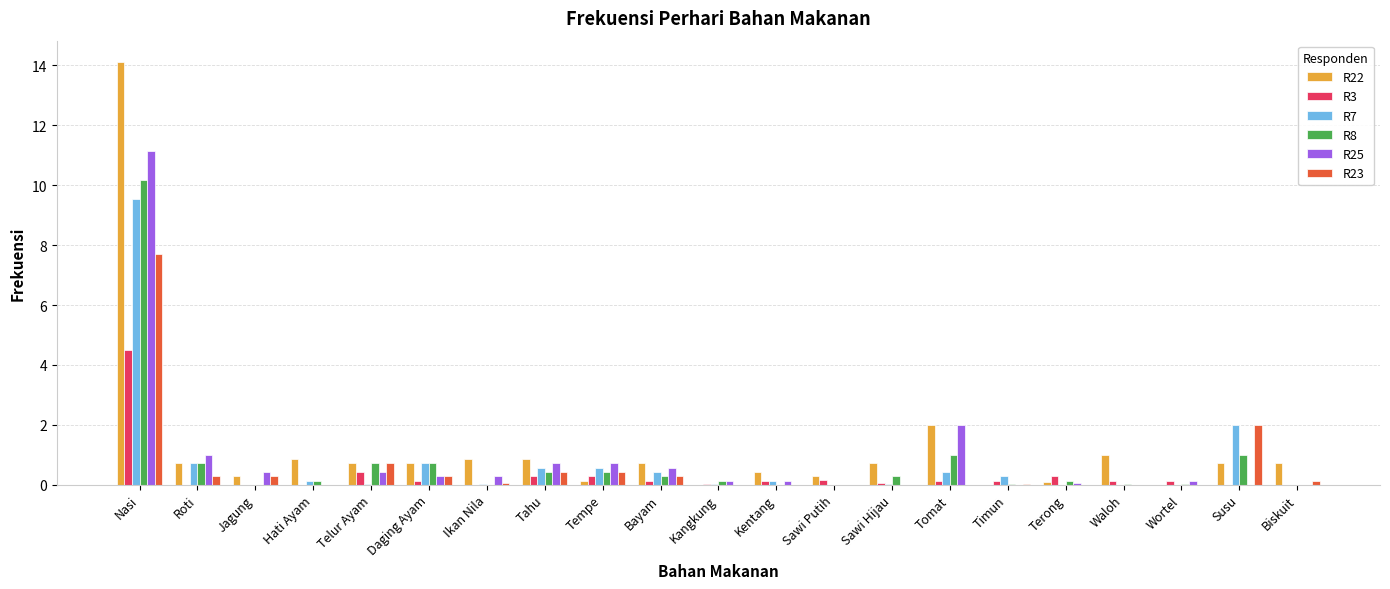

Is it true that R8 equals -3.1 at Sawi Putih?

False